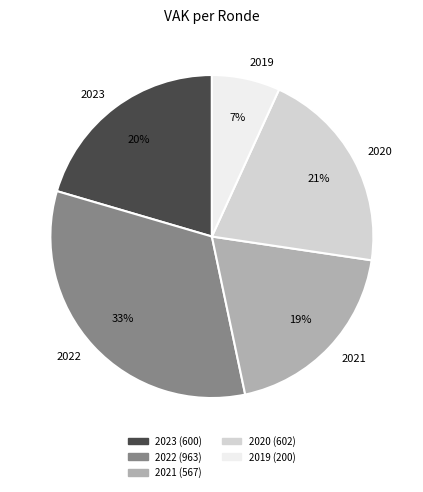

To the nearest percent, what percentage of the pie is 2019?

7%